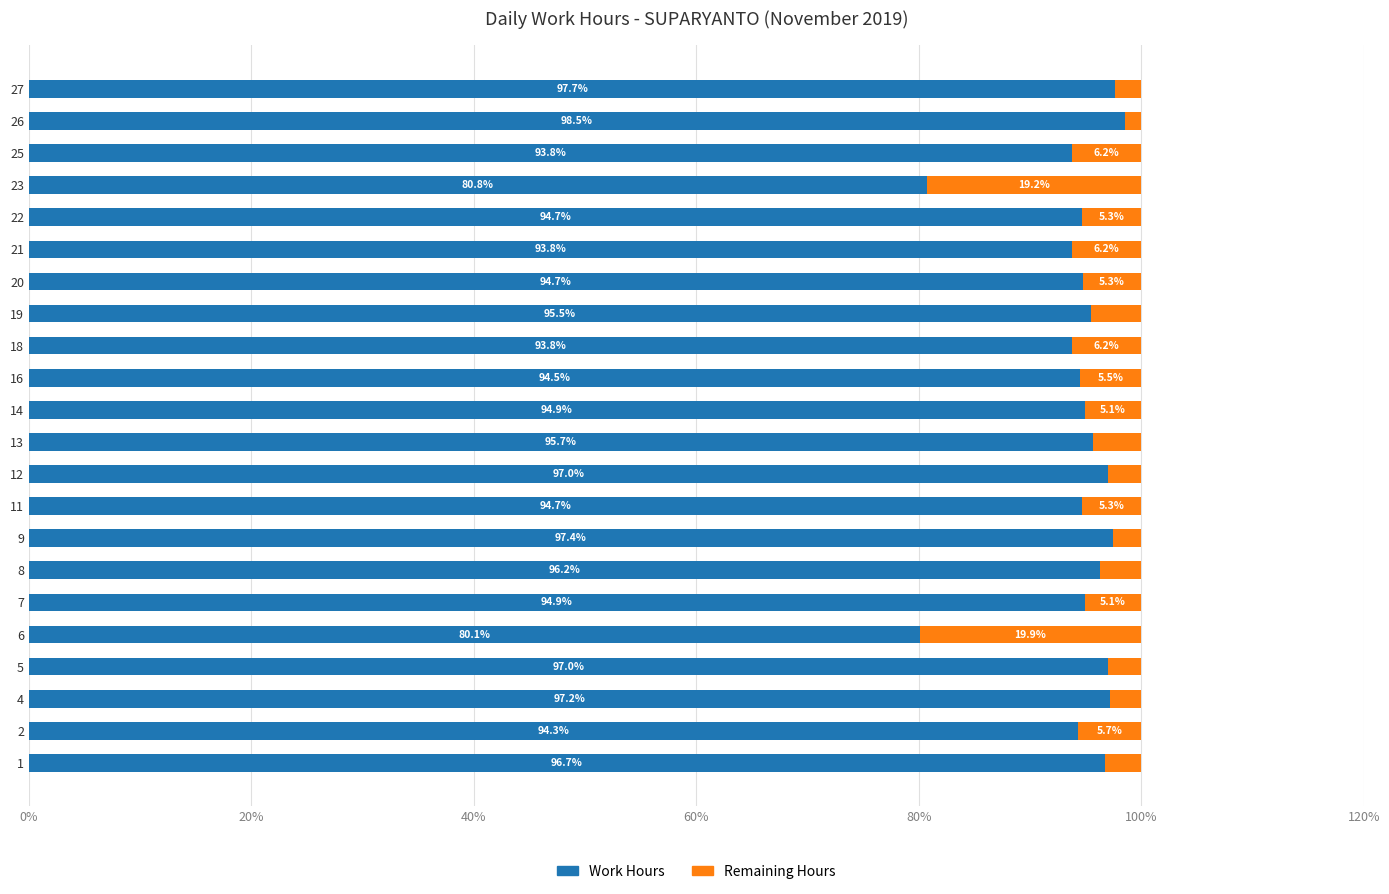

What is the maximum value for Work Hours?

98.5